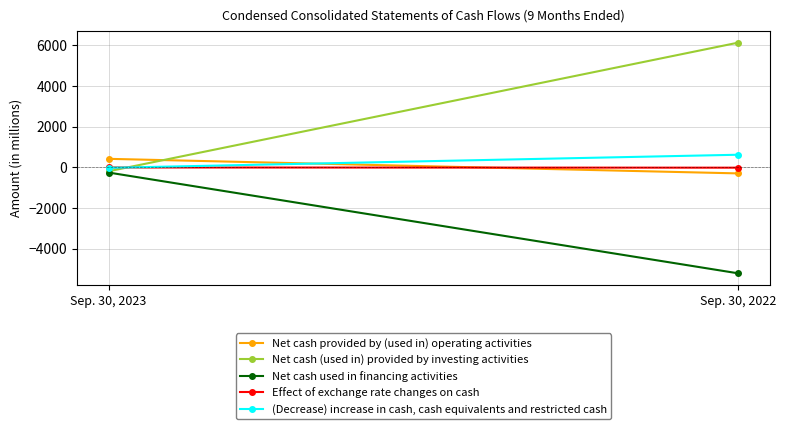

Is it true that Effect of exchange rate changes on cash equals -2 at Sep. 30, 2023?

True